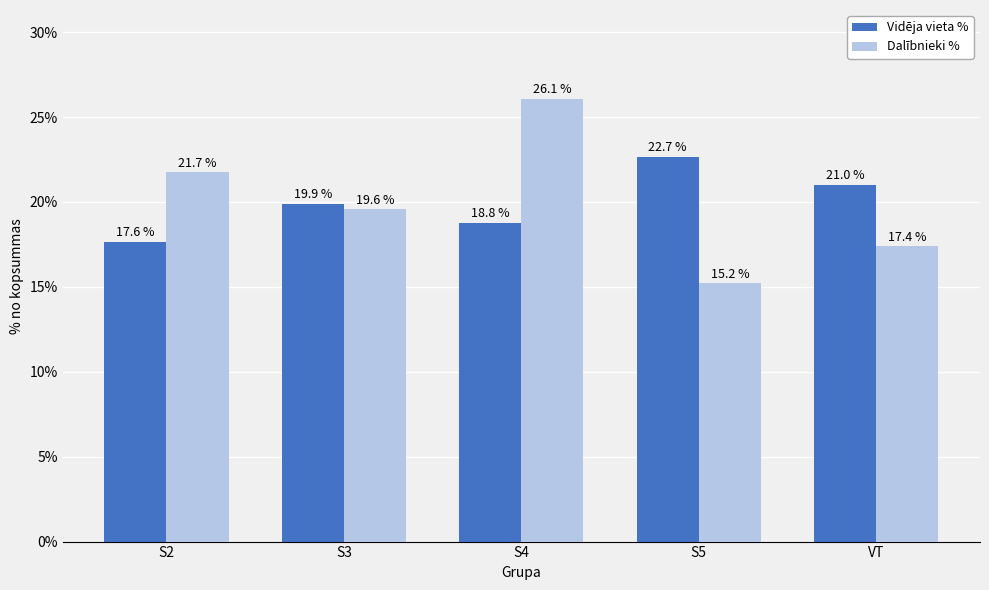

Reading left to right, what are all the values shown in this chart?

Vidēja vieta %: S2=17.6	S3=19.9	S4=18.8	S5=22.7	VT=21.0
Dalībnieki %: S2=21.7	S3=19.6	S4=26.1	S5=15.2	VT=17.4